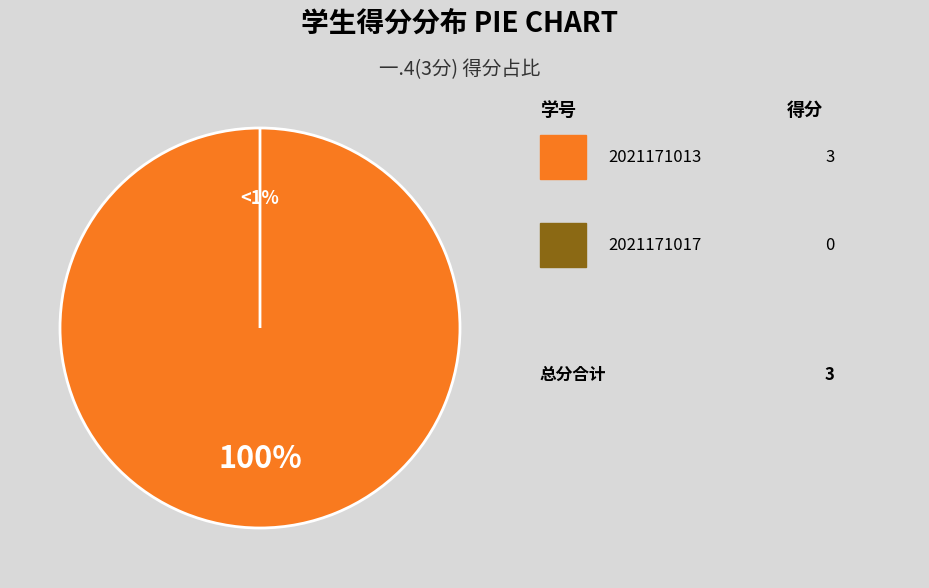

How many slices are in this pie chart?

2